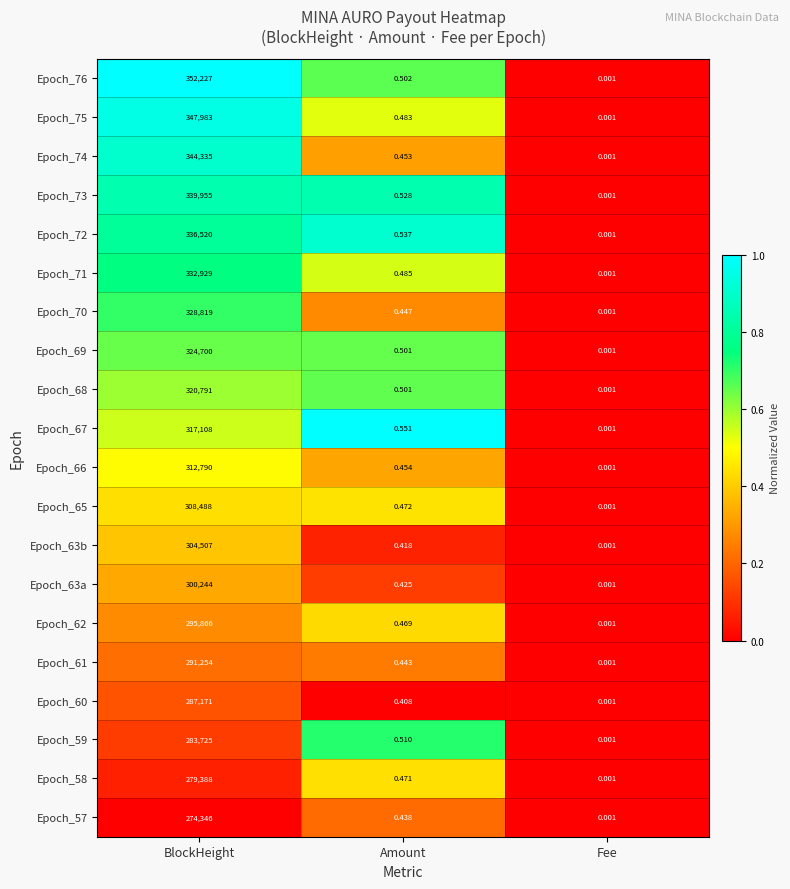

How many series are shown in this chart?

20